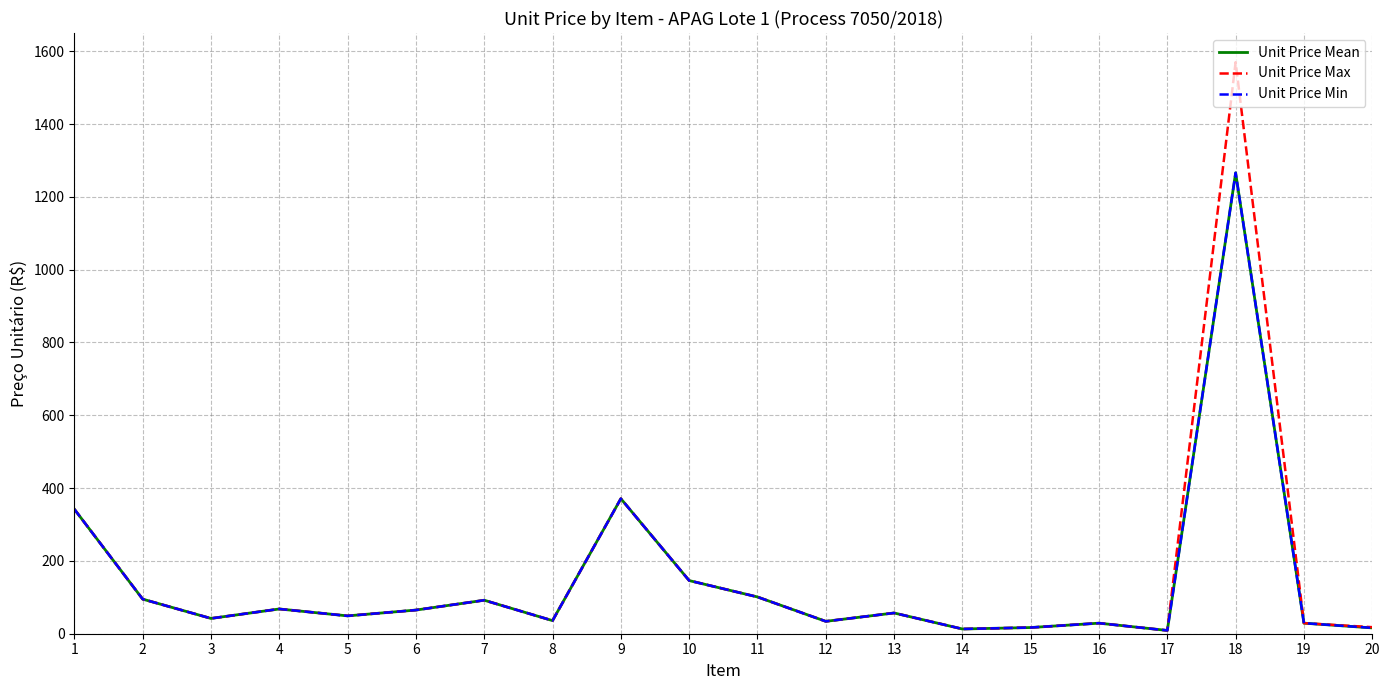

What is the smallest value displayed?

9